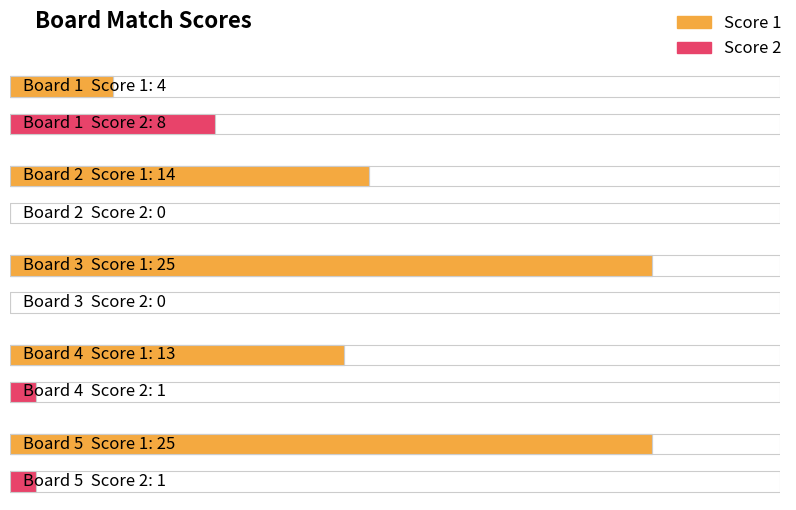

The value of Score 2 at Board 5 is 0. True or false?

False